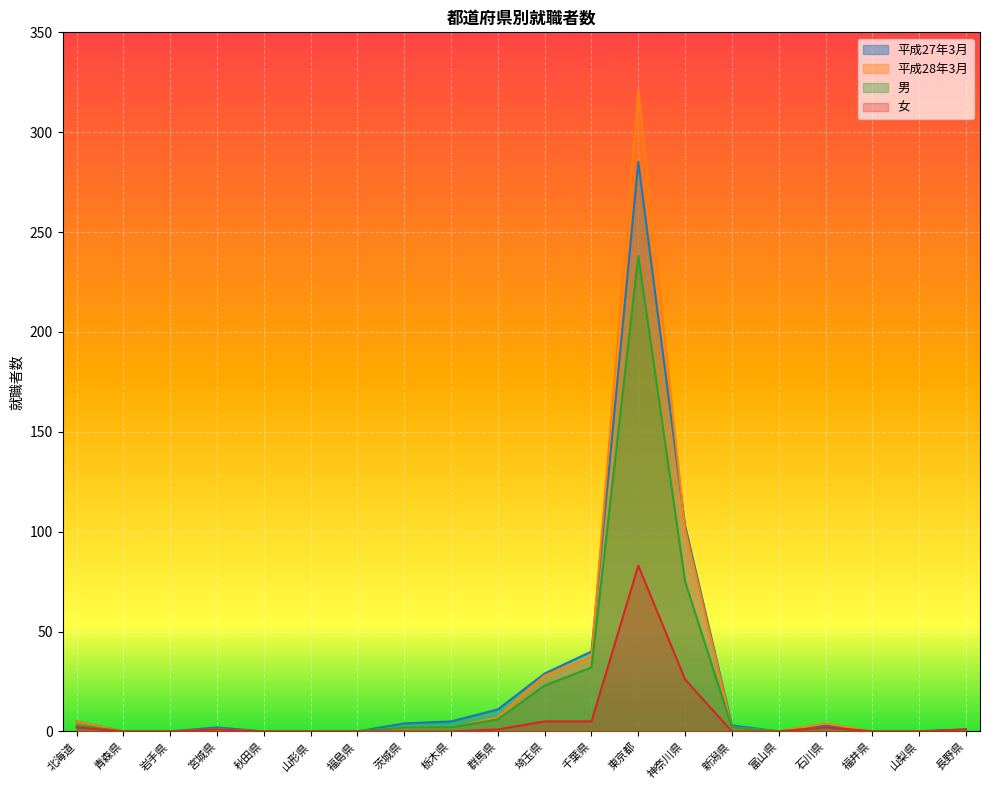

In 女, how many points are higher than both neighbors (excluding endpoints)?

3